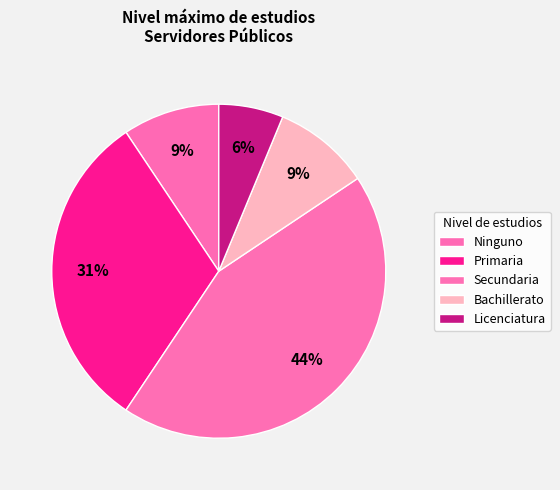

Count the number of slices in the pie.

5